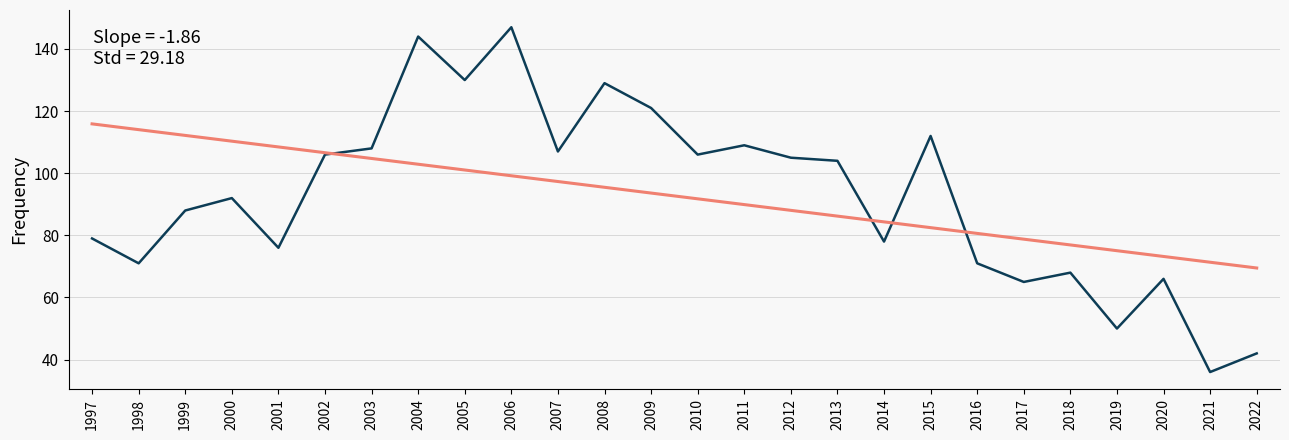

What is the total value across all series at 2010?

197.8